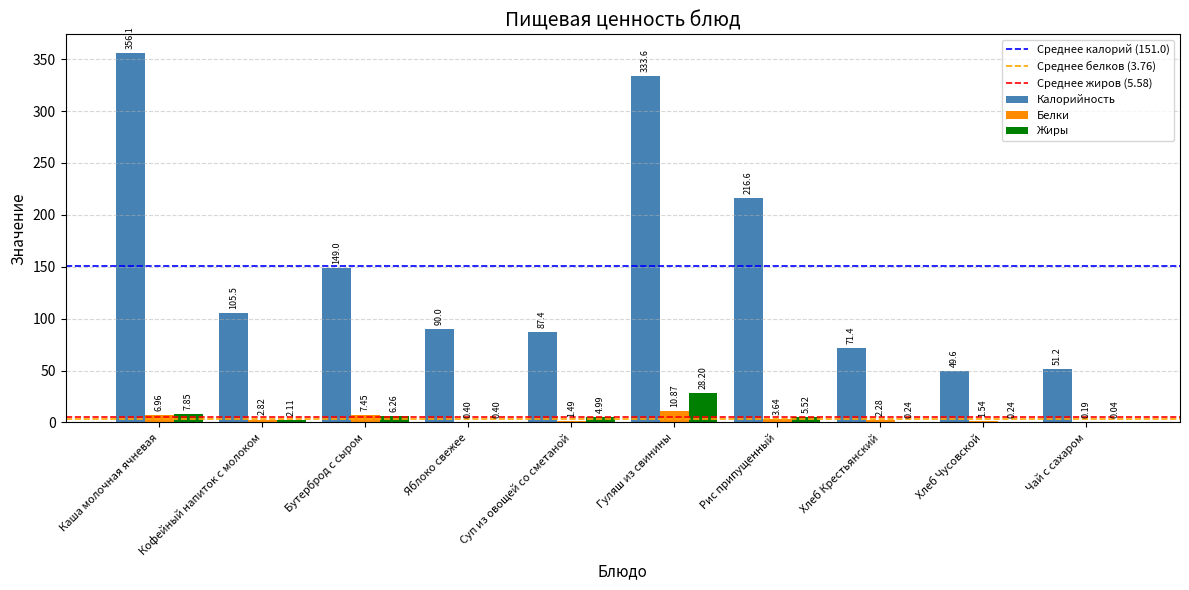

Between Кофейный напиток с молоком and Чай с сахаром, which series saw the biggest shift?

Калорийность